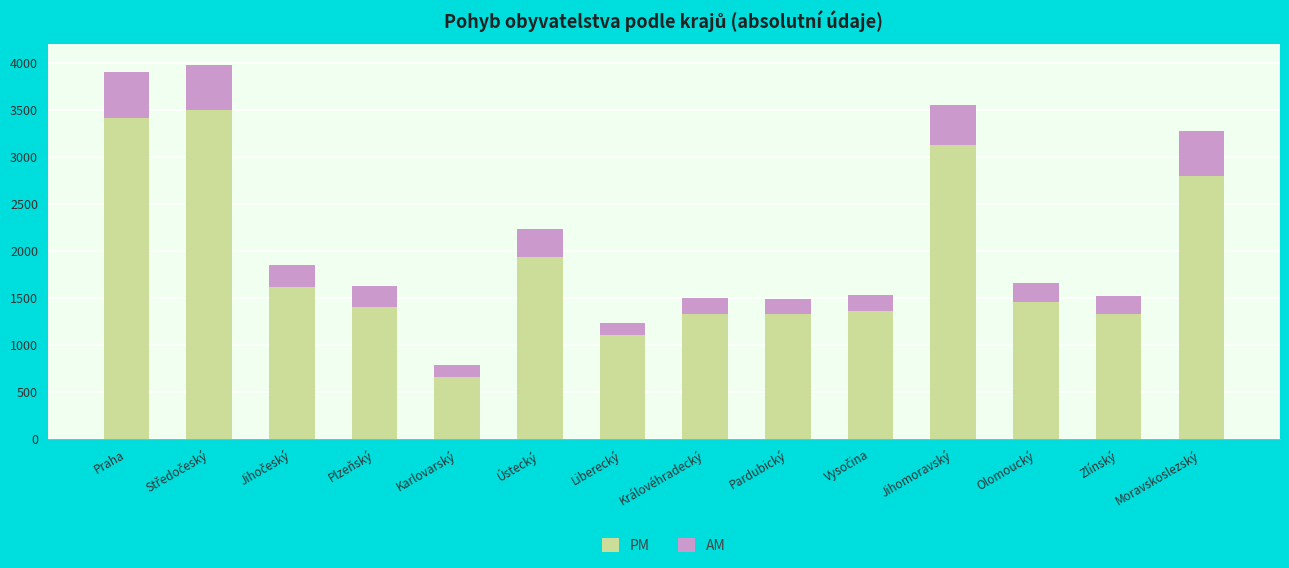

True or false: PM has a value of 1903 at Královéhradecký.

False